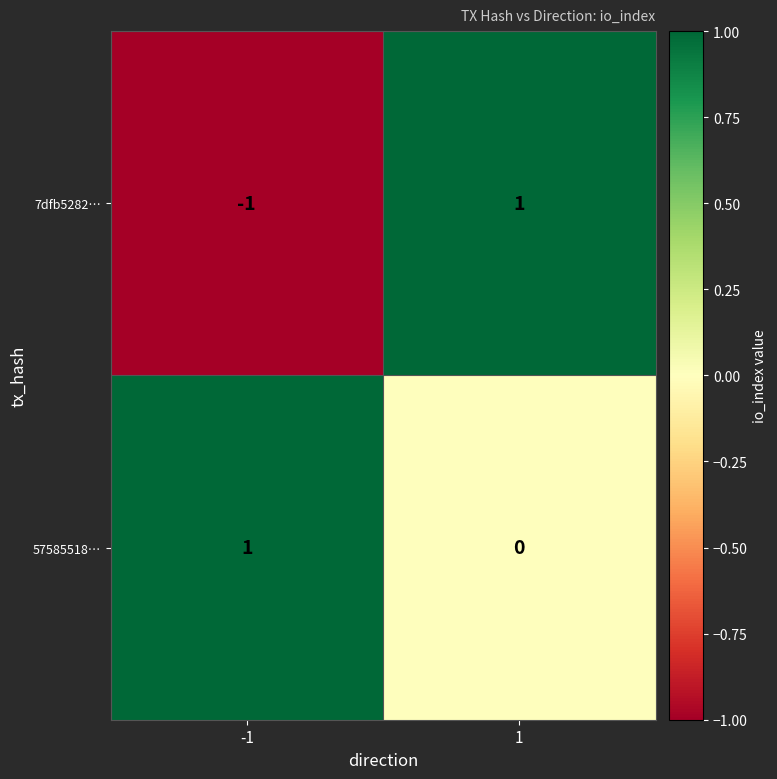

Reading left to right, transcribe all the data shown in this chart.

7dfb5282…: -1=-1	1=1
57585518…: -1=1	1=0